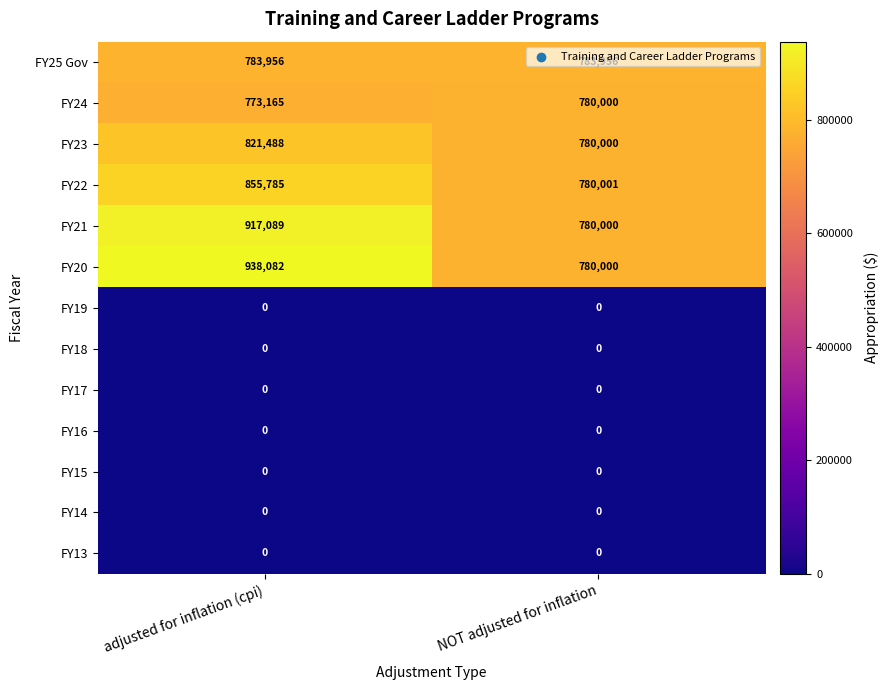

Is it true that FY24 equals 522394 at NOT adjusted for inflation?

False